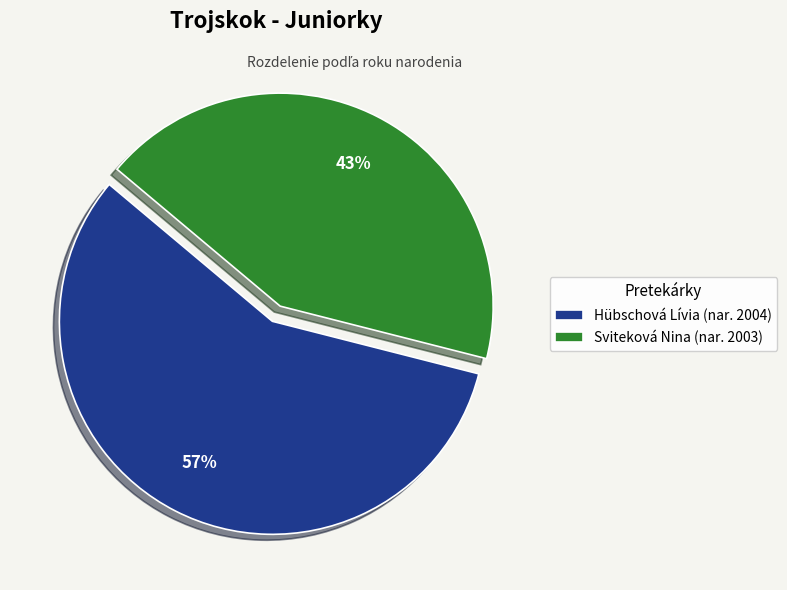

What percentage is the Sviteková Nina slice, to the nearest percent?

43%